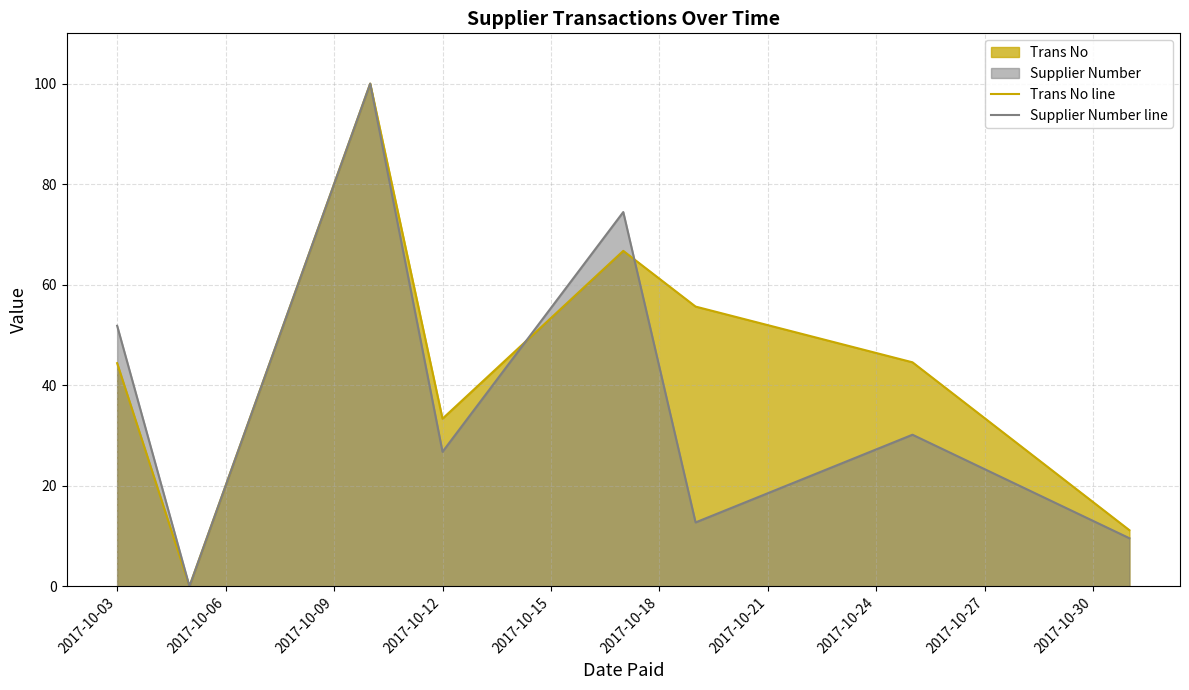

Reading right to left, list all the values displayed in this chart.

Trans No line: 11.2	44.6	55.6	66.7	33.4	100.0	0.0	44.4
Supplier Number line: 9.6	30.2	12.7	74.5	26.8	100.0	0.0	51.8